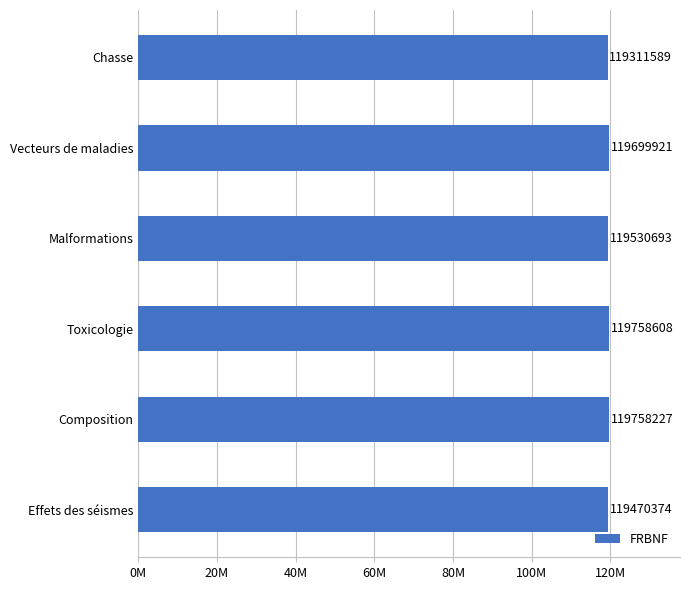

Are the bars horizontal?

Yes